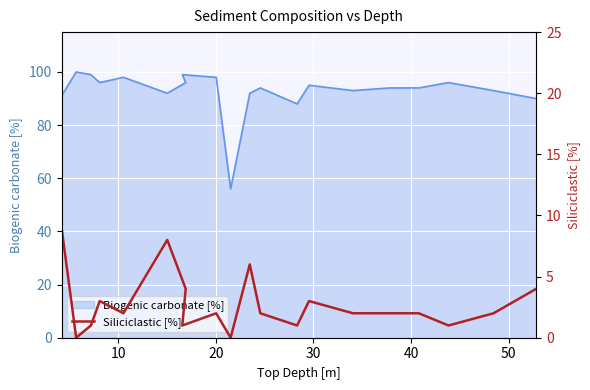

What is the ratio of the value at 20 to the value at 0?

0.1